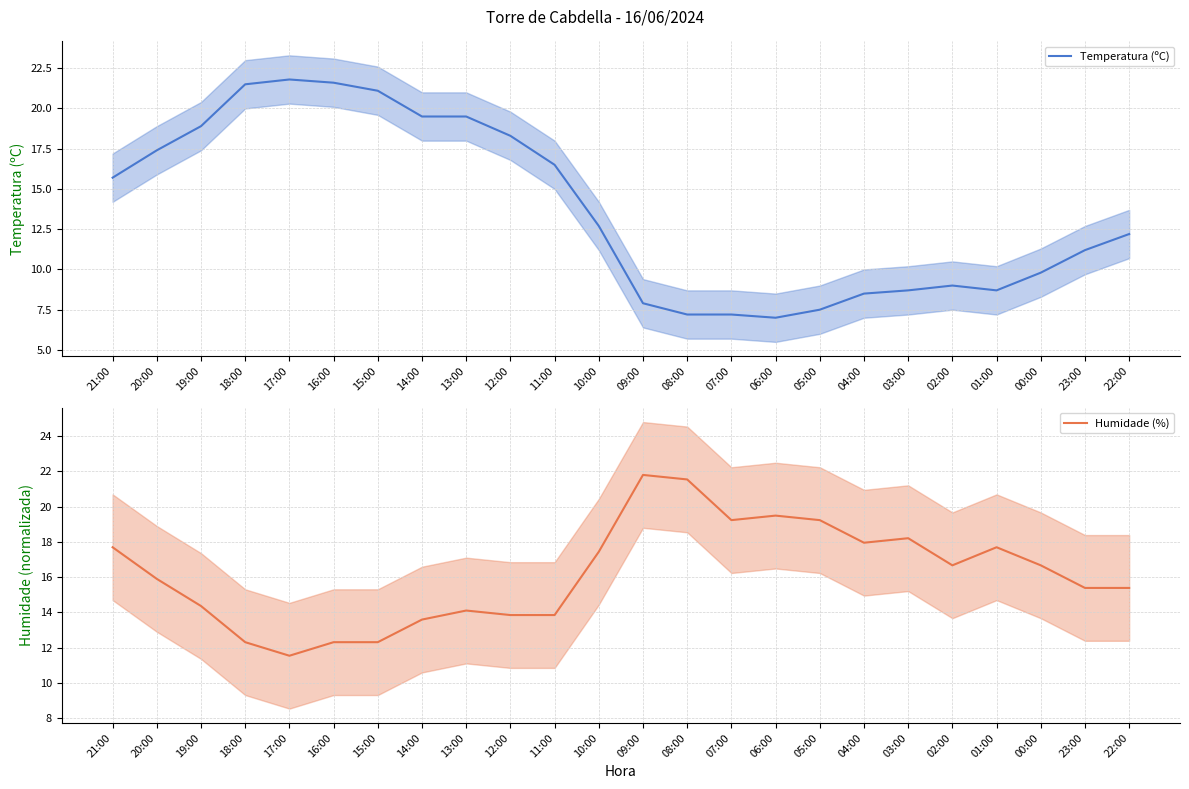

What is the smallest value displayed?

7.0